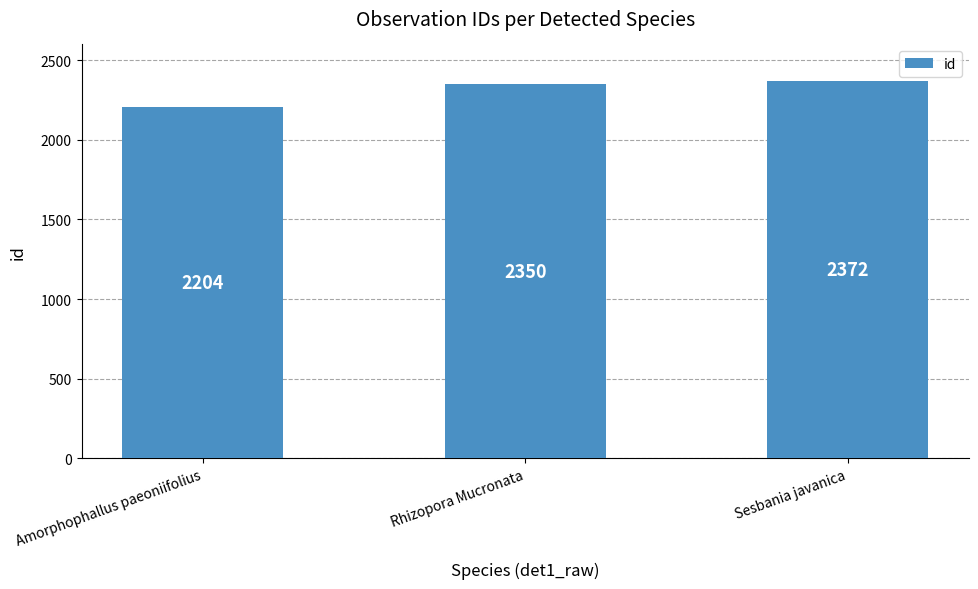

How many values are below 2350?

1